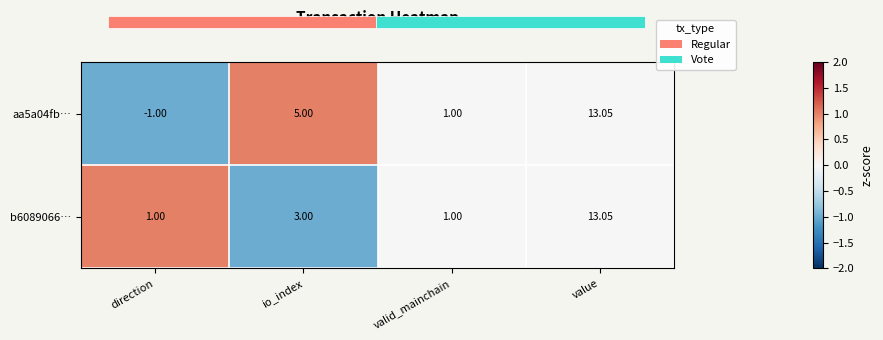

Is it true that b6089066… equals 2 at direction?

False